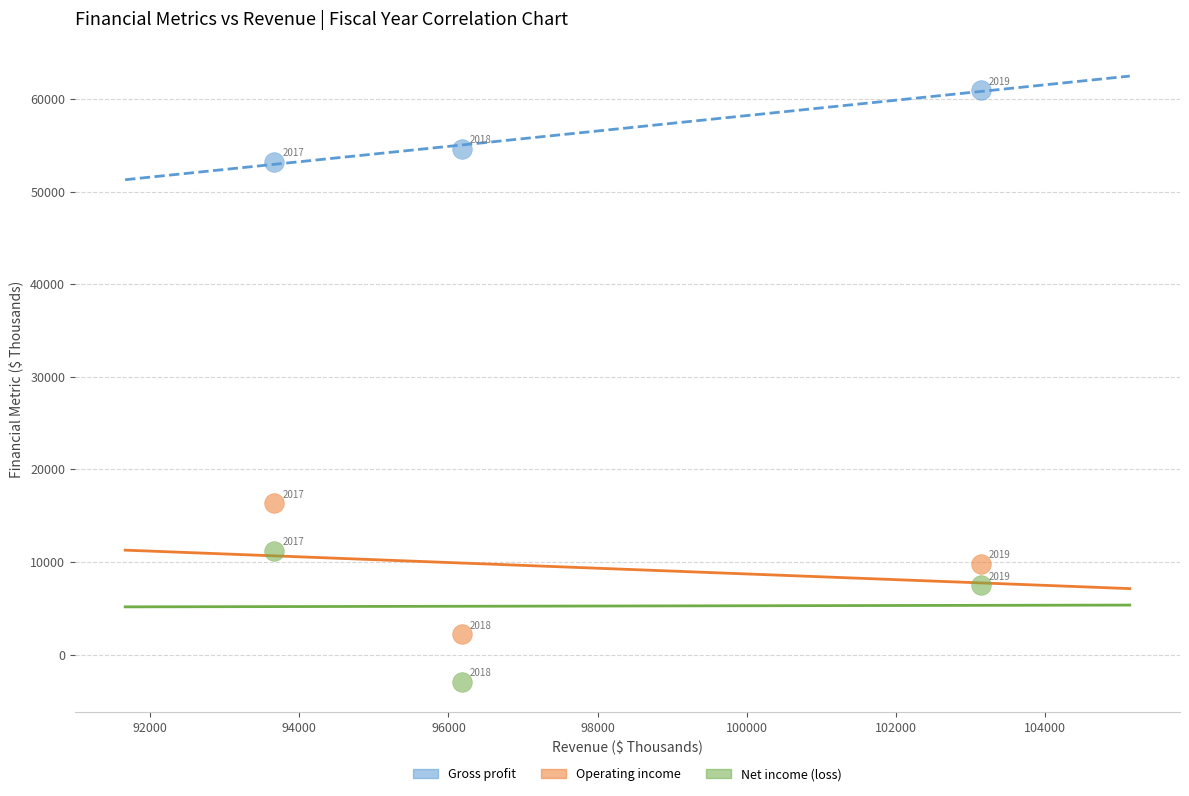

In the Operating income series, what Y value is closest to 9248?

9781